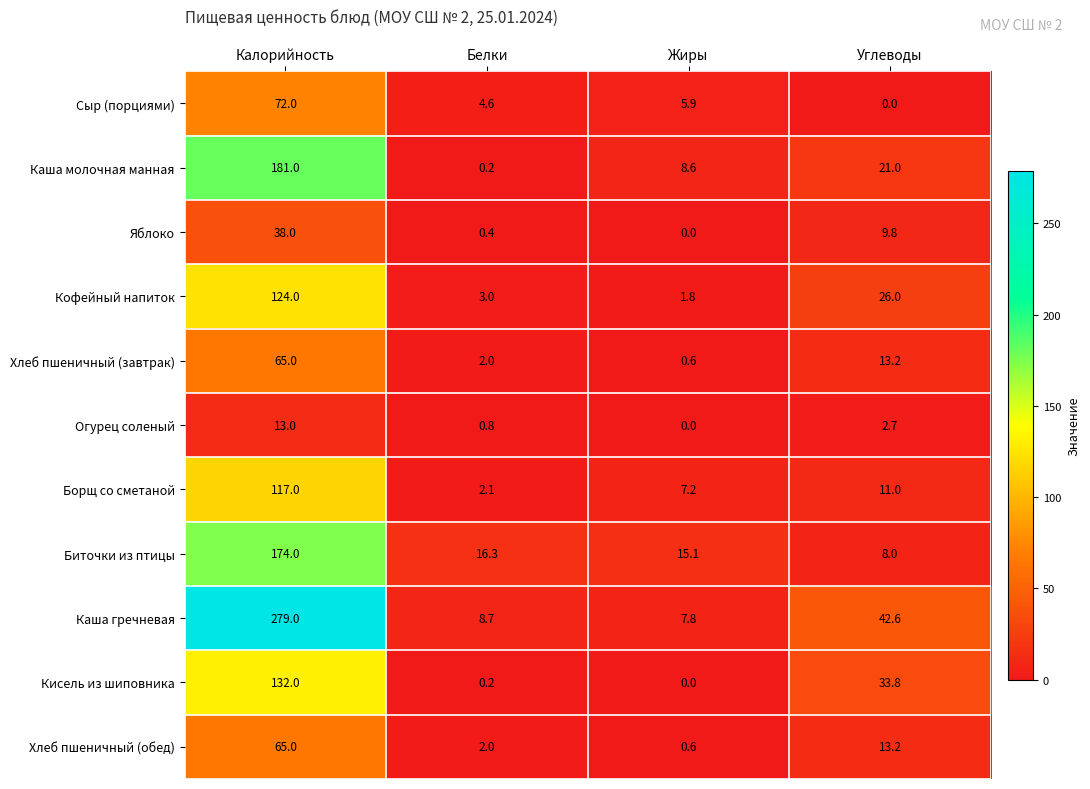

List the labels in order of Каша молочная манная value, smallest first.

Белки, Жиры, Углеводы, Калорийность